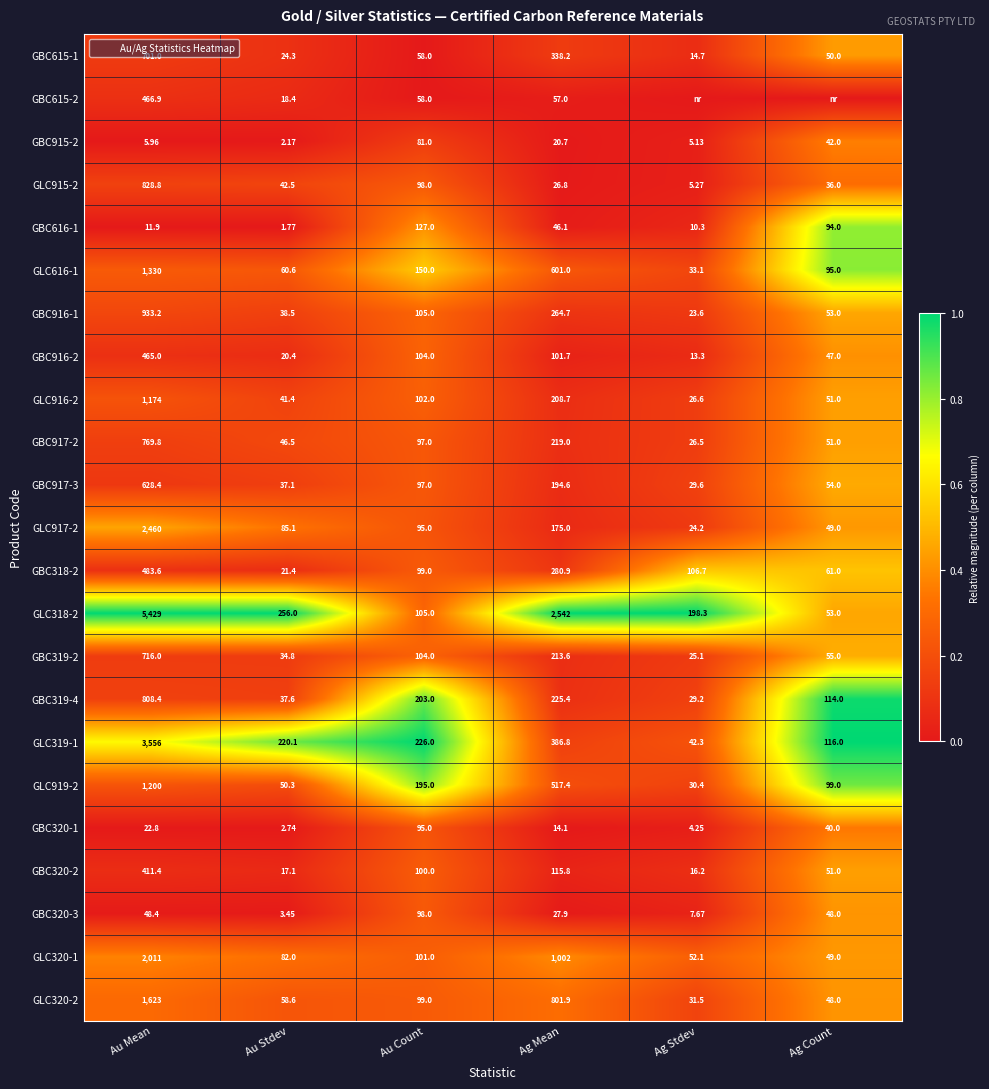

At how many categories does at least one series exceed 0?

6